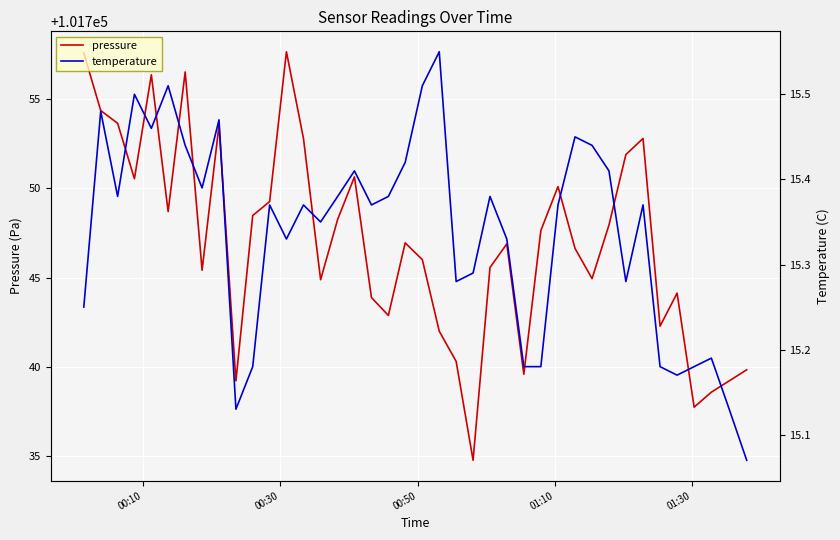

True or false: temperature and pressure cross at least once.

False